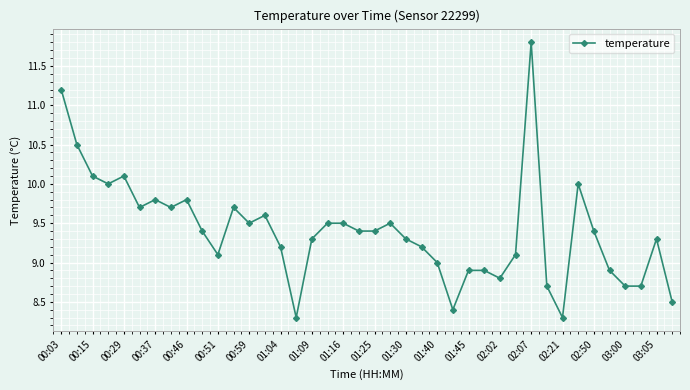

What is the minimum value shown in the chart?

8.3